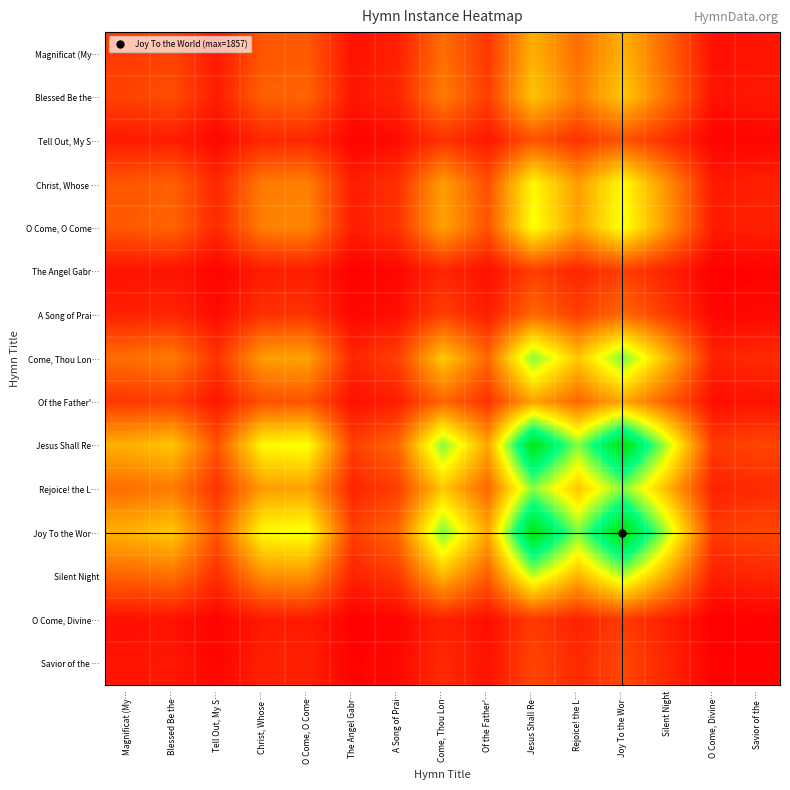

Rank the series by their maximum value, from highest to lowest.

Joy To the Wor…, Jesus Shall Re…, Come, Thou Lon…, Rejoice! the L…, Silent Night, O Come, O Come…, Christ, Whose …, Blessed Be the…, Magnificat (My…, Of the Father'…, A Song of Prai…, Tell Out, My S…, Savior of the …, The Angel Gabr…, O Come, Divine…